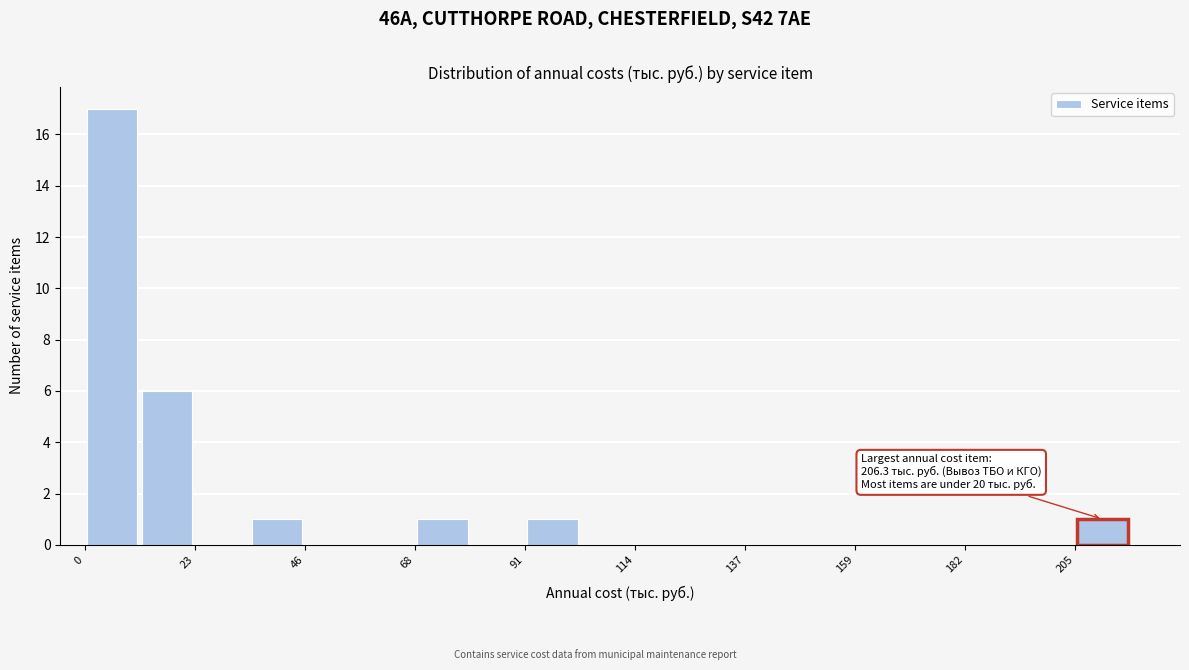

Read against the x-axis, roughly where is the centre of the tallest bar?

5